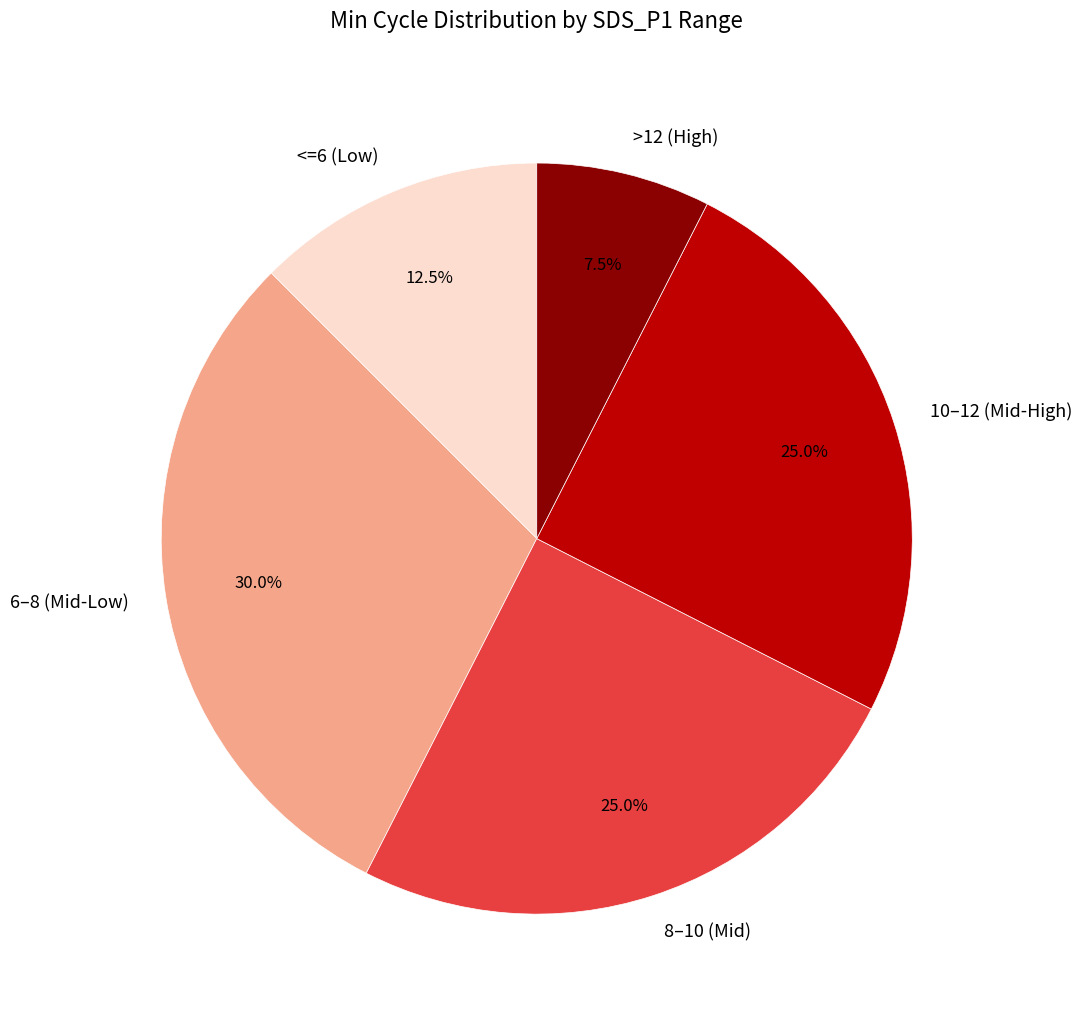

Combined, do >12 (High) and <=6 (Low) account for over 50%?

No